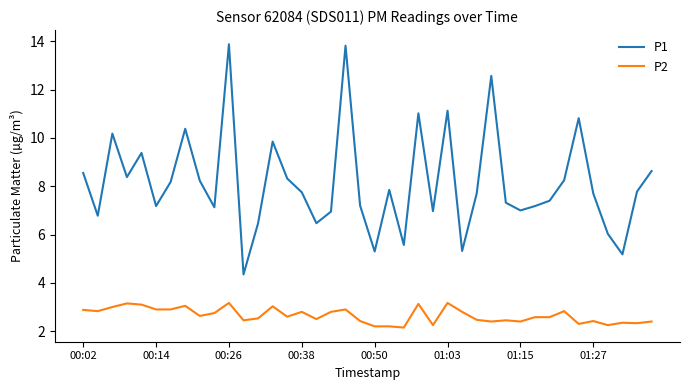

Which series has the widest spread of values?

P1